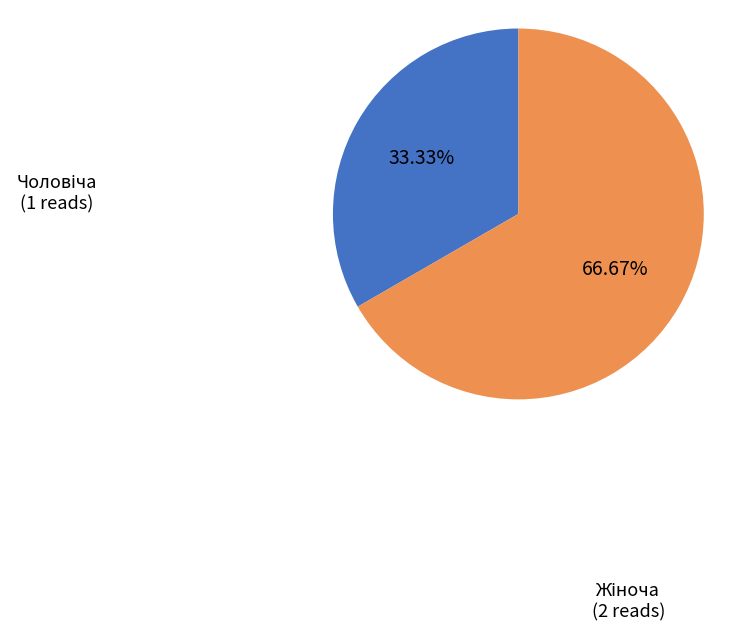

Is there a majority slice in this chart?

Yes